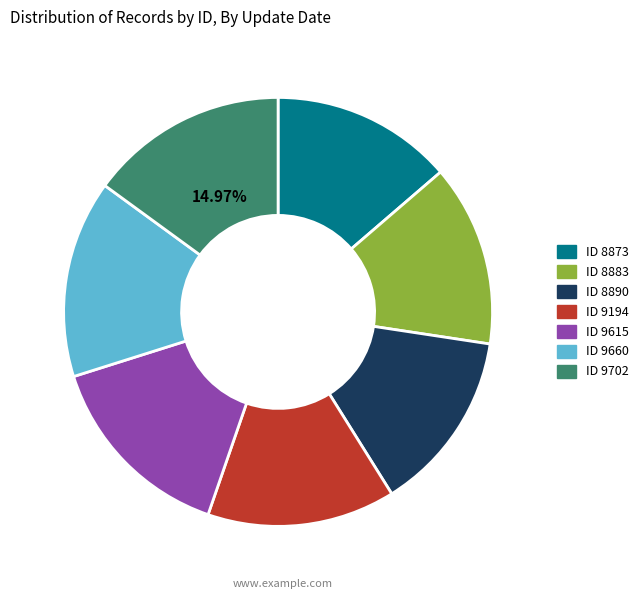

Is there a majority slice in this chart?

No